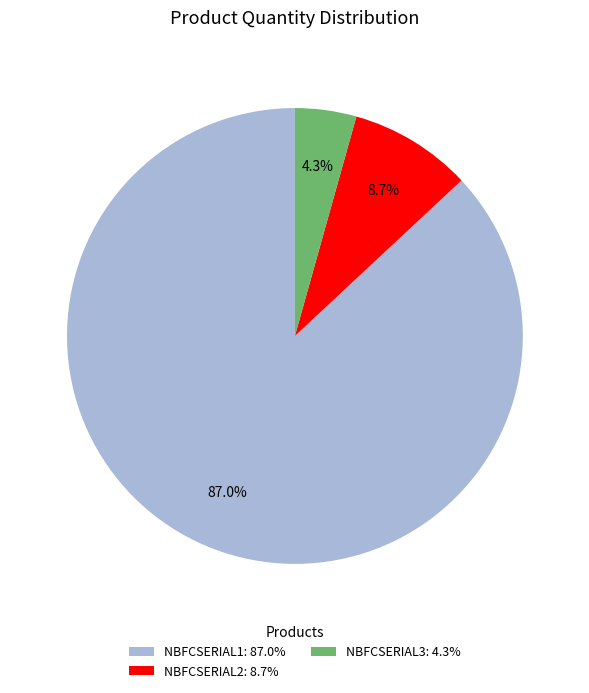

The NBFCSERIAL3 slice represents 11% of the pie. True or false?

False